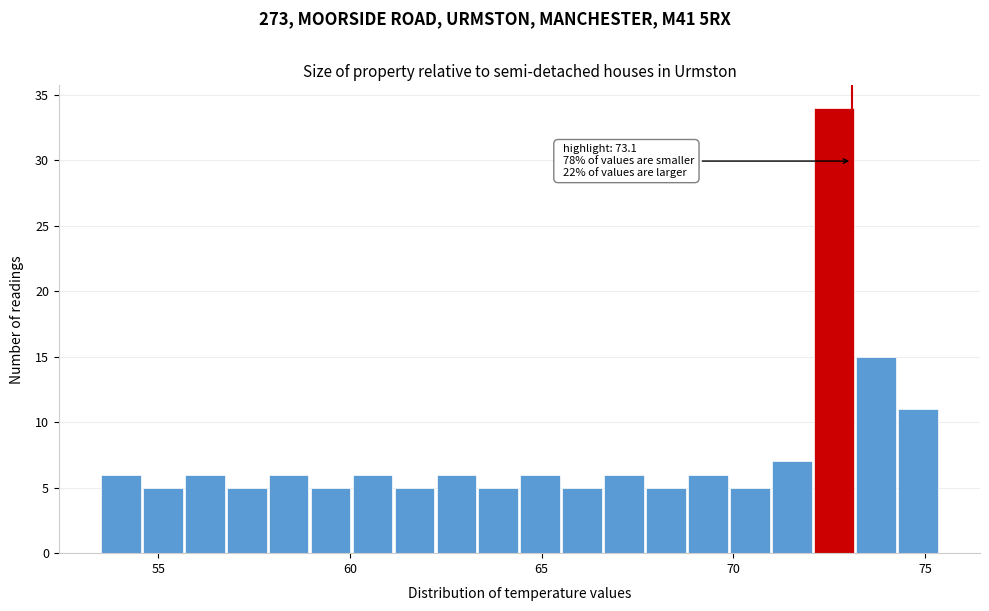

Read against the x-axis, roughly where is the centre of the tallest bar?

72.5